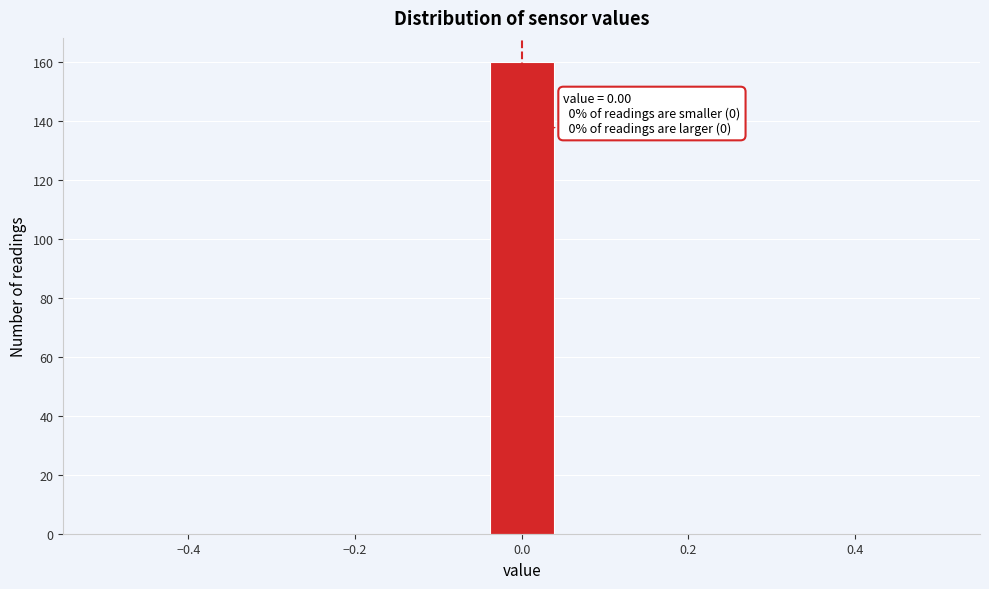

Read against the x-axis, roughly where is the centre of the tallest bar?

0.00